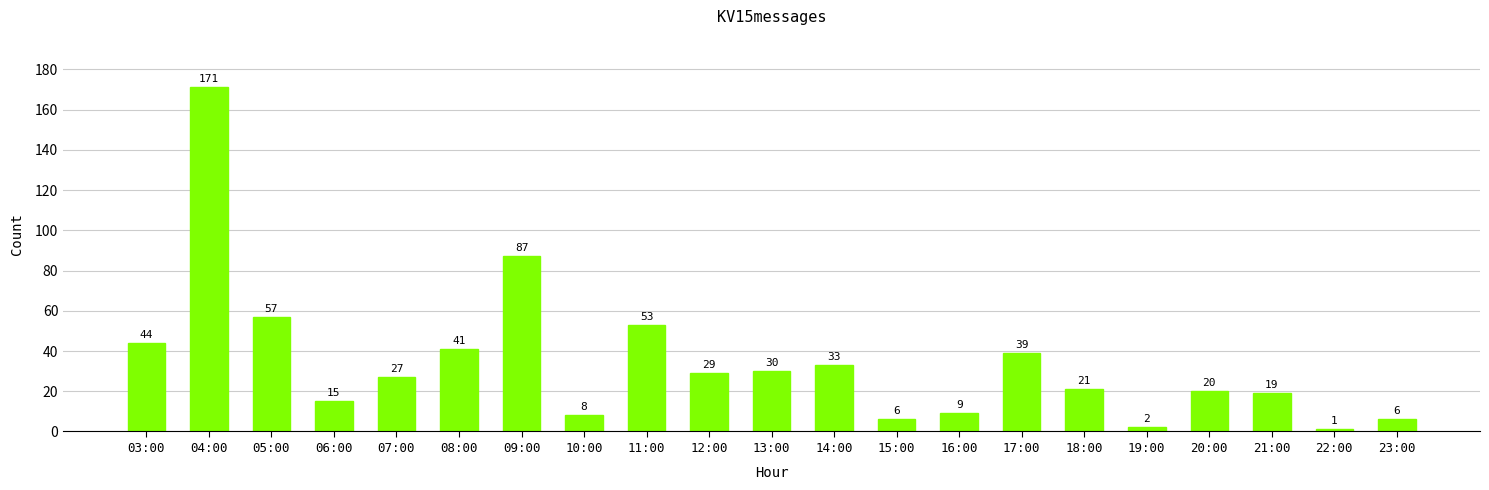

Reading left to right, transcribe all the data shown in this chart.

44	171	57	15	27	41	87	8	53	29	30	33	6	9	39	21	2	20	19	1	6